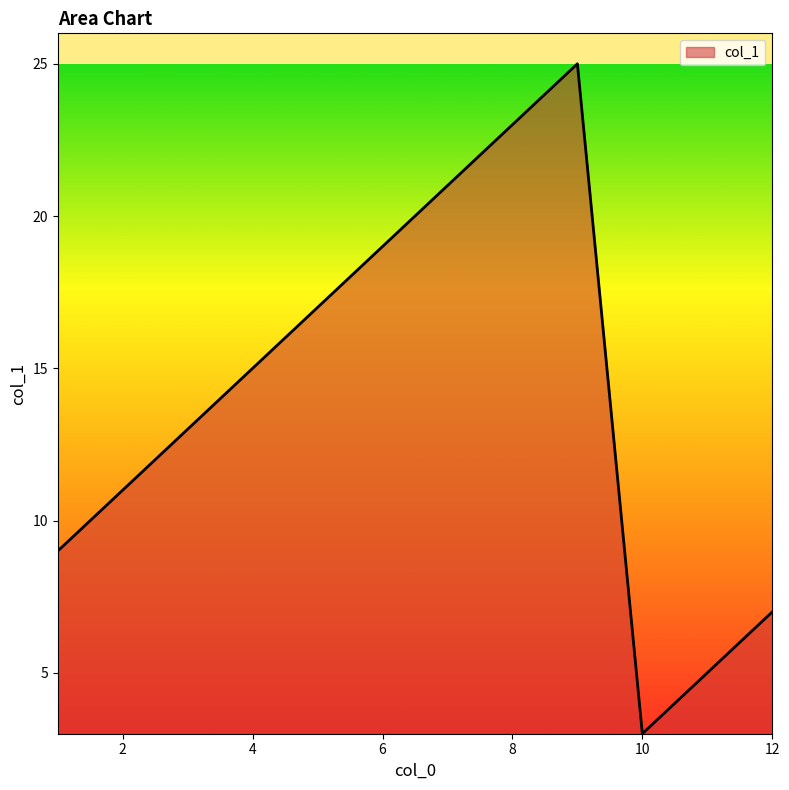

Reading left to right, list all the values displayed in this chart.

9	11	13	15	17	19	21	23	25	3	5	7